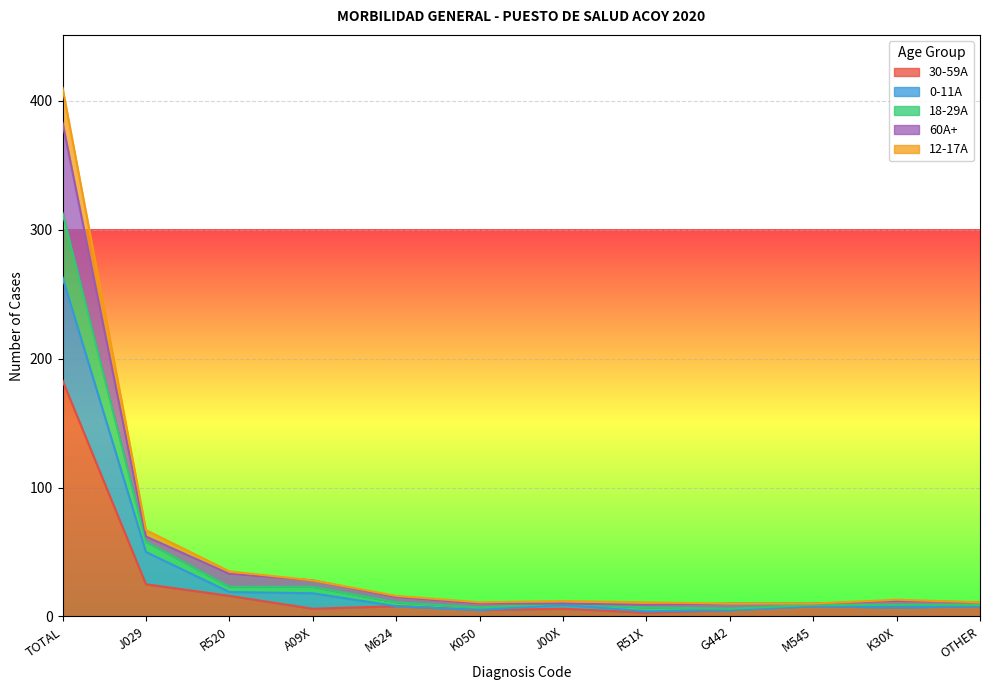

What is the greatest value displayed?

410